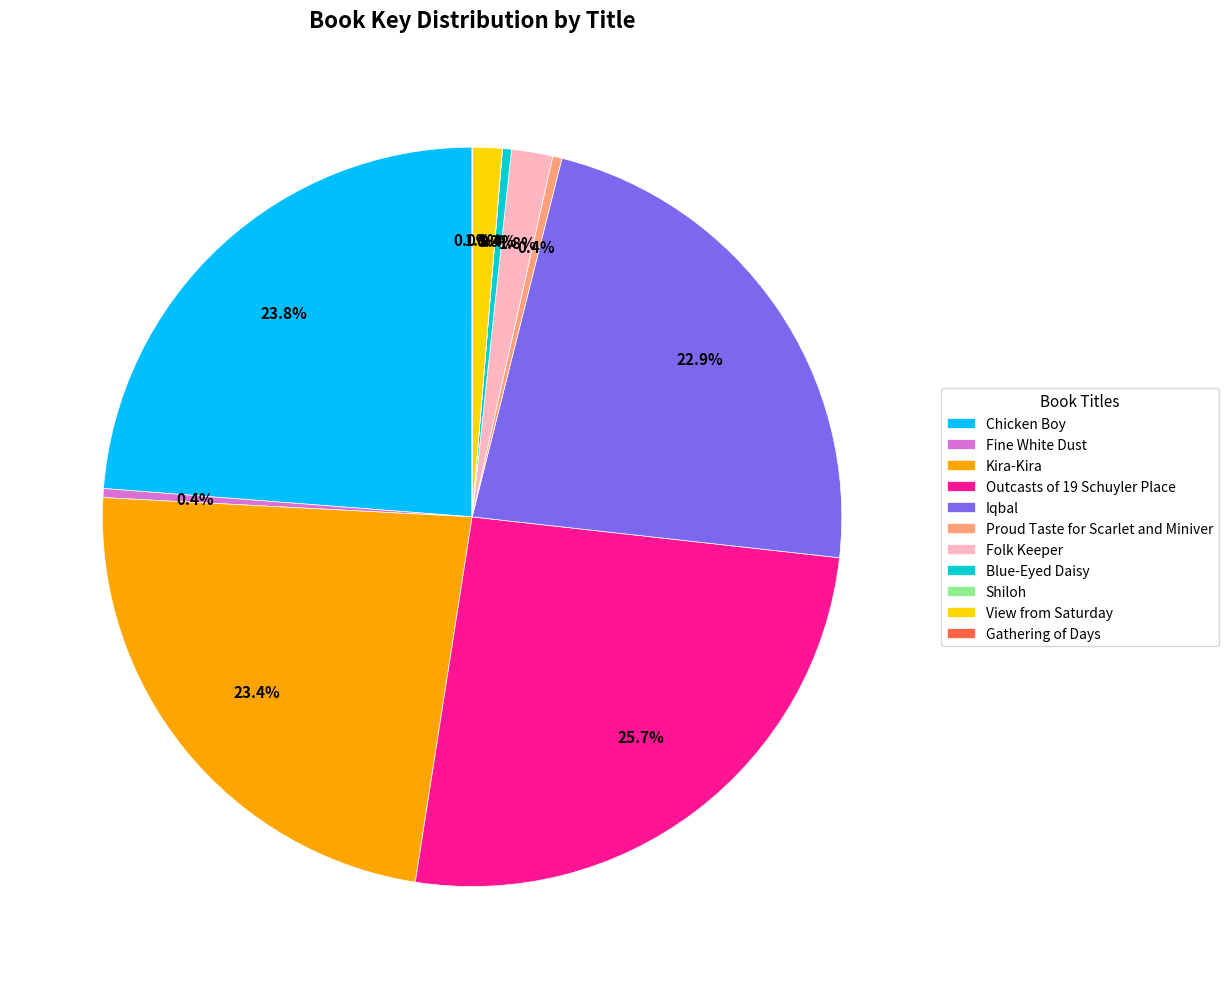

Do Outcasts of 19 Schuyler Place and View from Saturday together represent more than half of the pie?

No